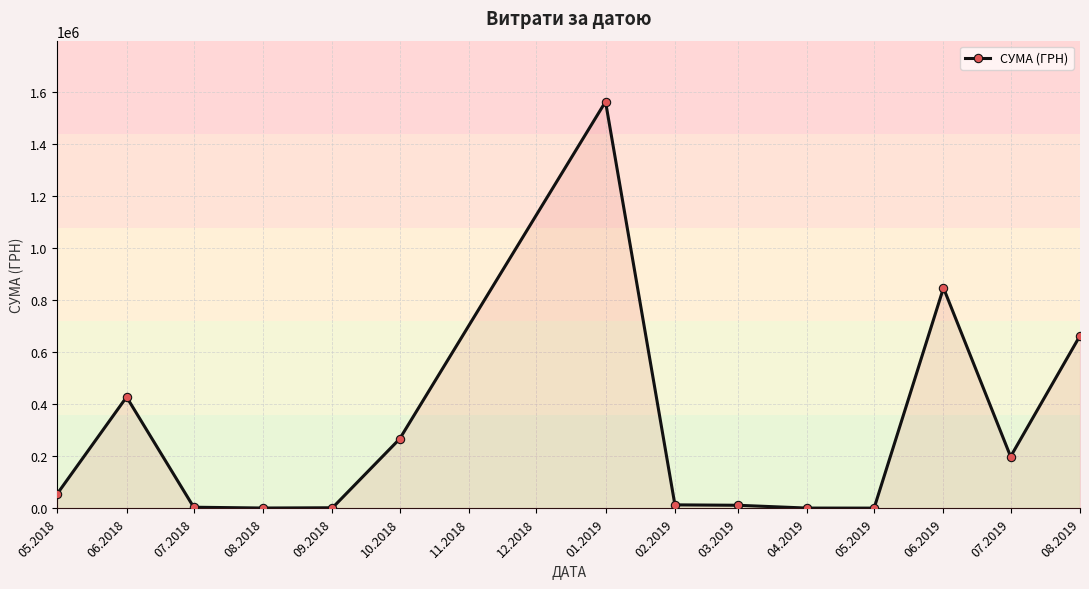

Where is the first local maximum?

06.2018